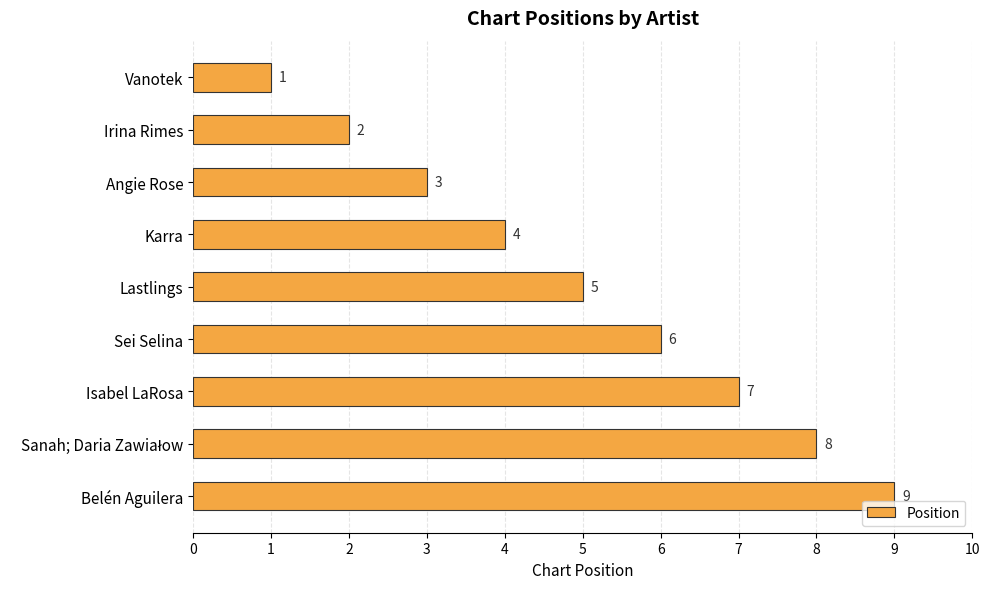

True or false: the data shows 1 at Isabel LaRosa.

False